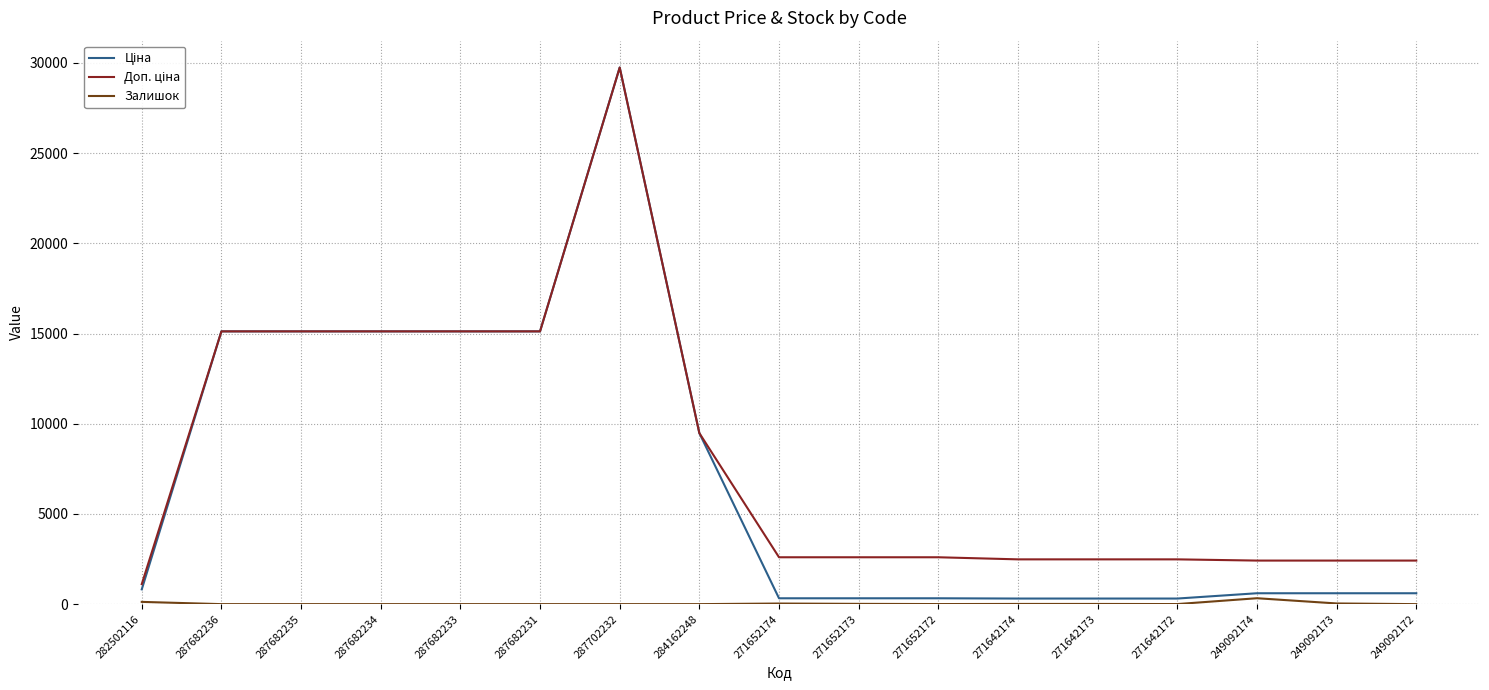

The Залишок series shows 0.0 at 284162248. True or false?

True